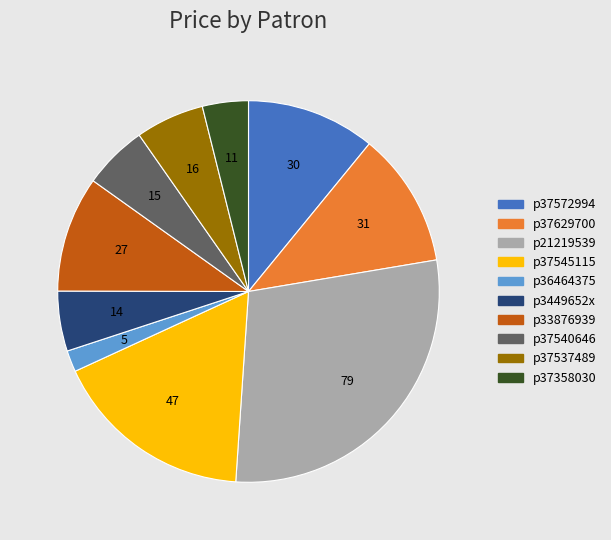

Is there a majority slice in this chart?

No